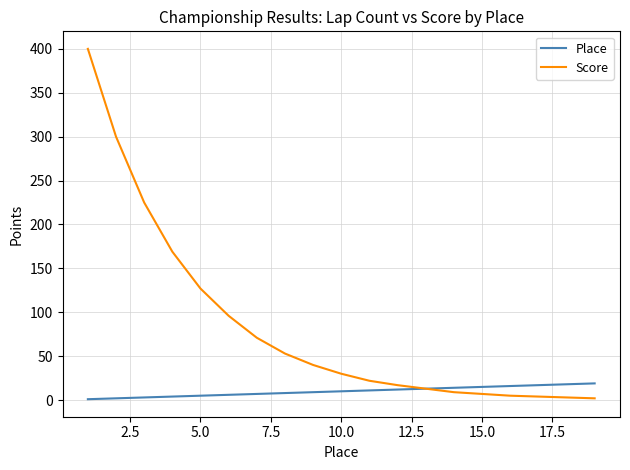

Which series has the largest range (max minus min)?

Score